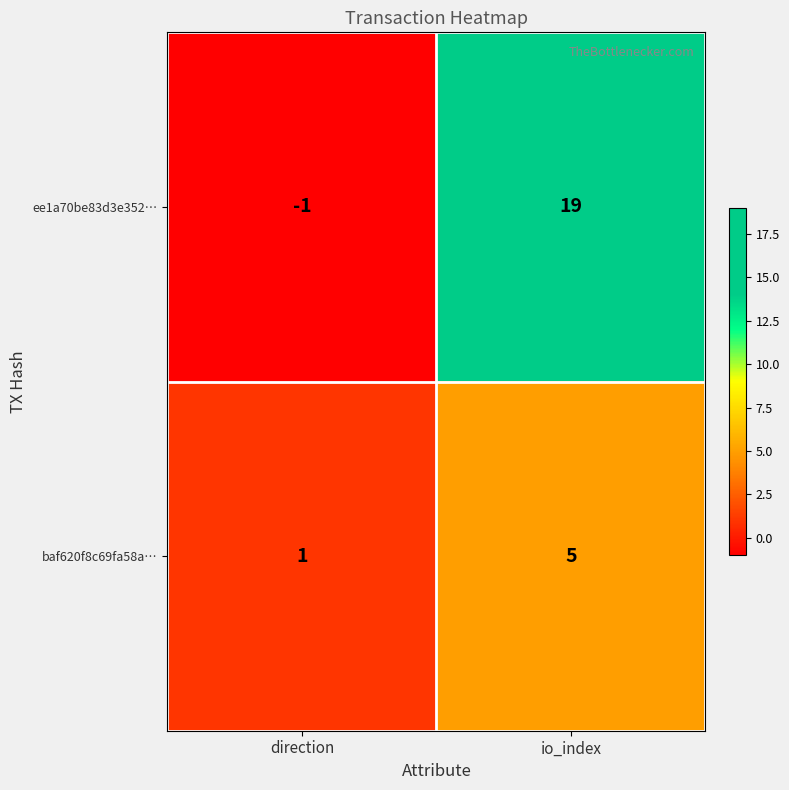

At which category is the sum across all series the highest?

io_index